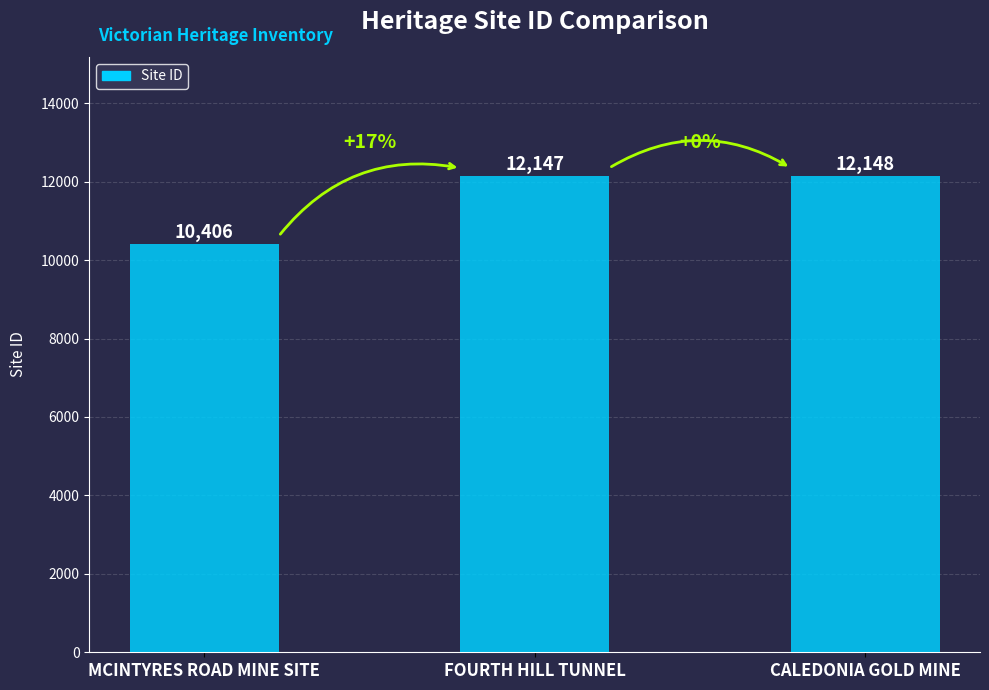

What is the approximate value at FOURTH HILL TUNNEL, to the nearest 50?

12150